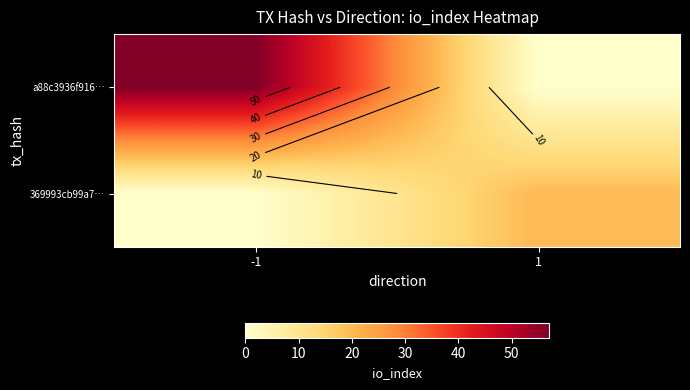

Rank the categories by 369993cb99a7… value from lowest to highest.

-1, 1